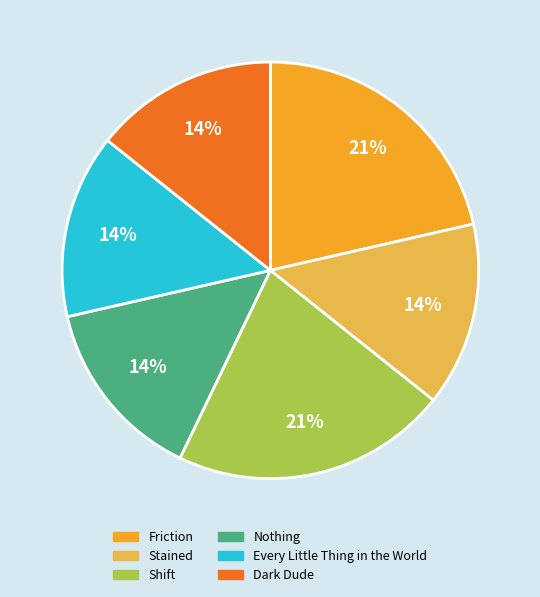

Is it true that Friction is 14% of the pie?

False